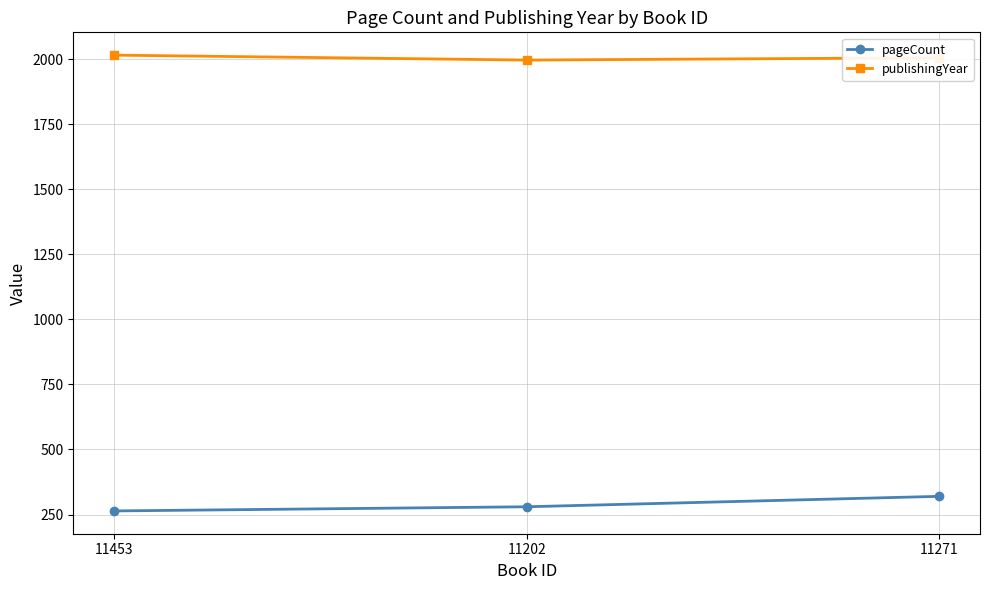

List the series in order of their peak value, highest first.

publishingYear, pageCount